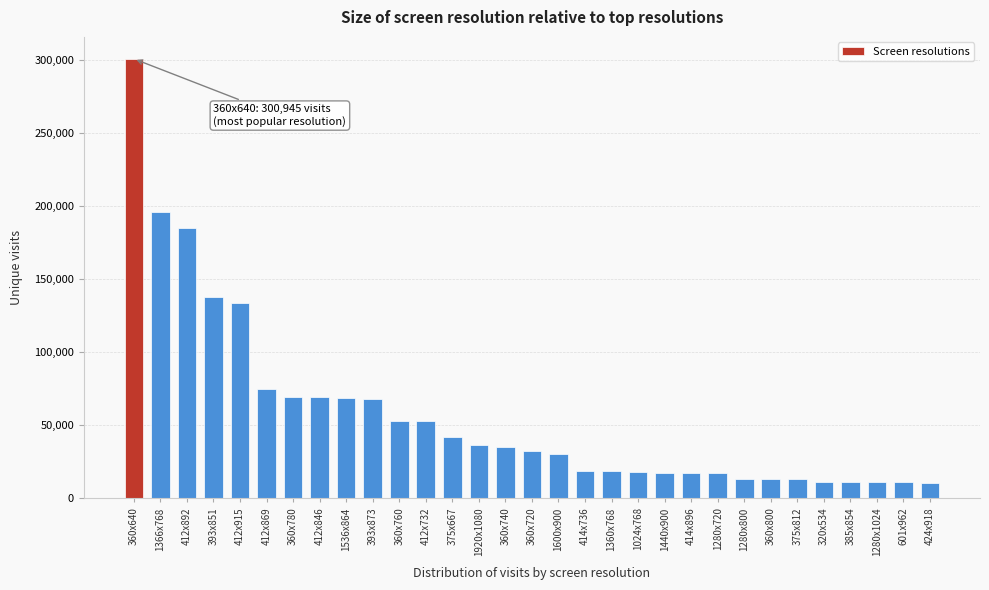

Is it true that the value at 360x740 is 35411?

True